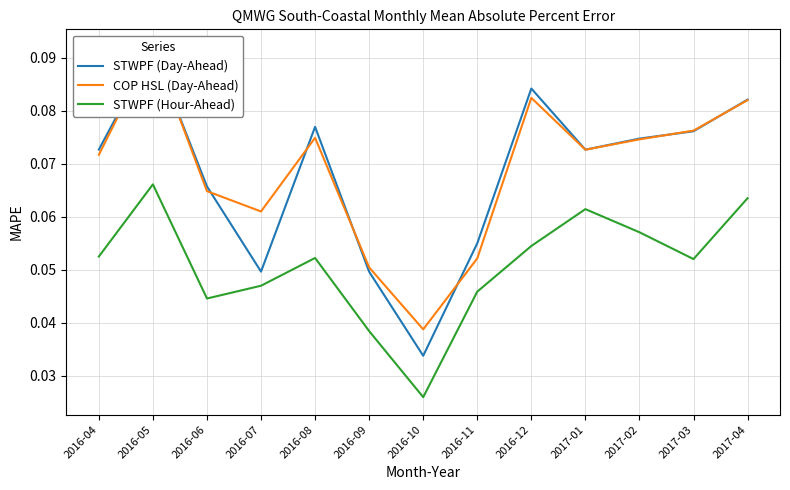

Where is STWPF (Hour-Ahead) nearest to the value 0?

2016-10